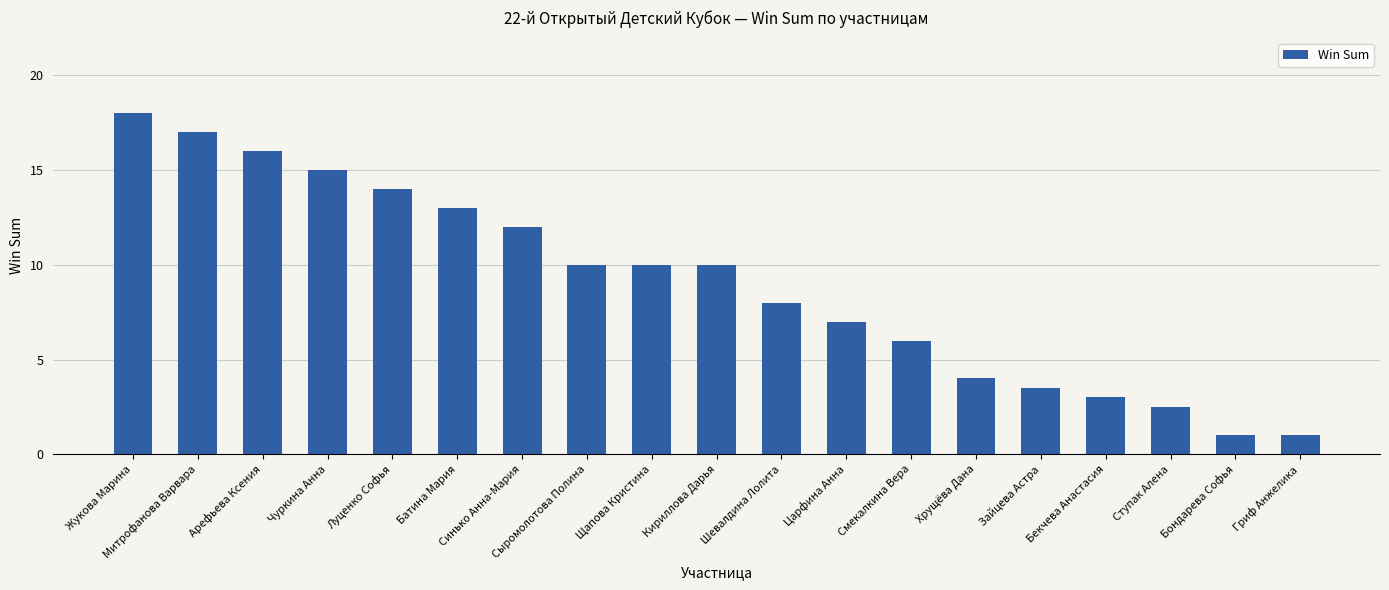

What is the average value?

9.0